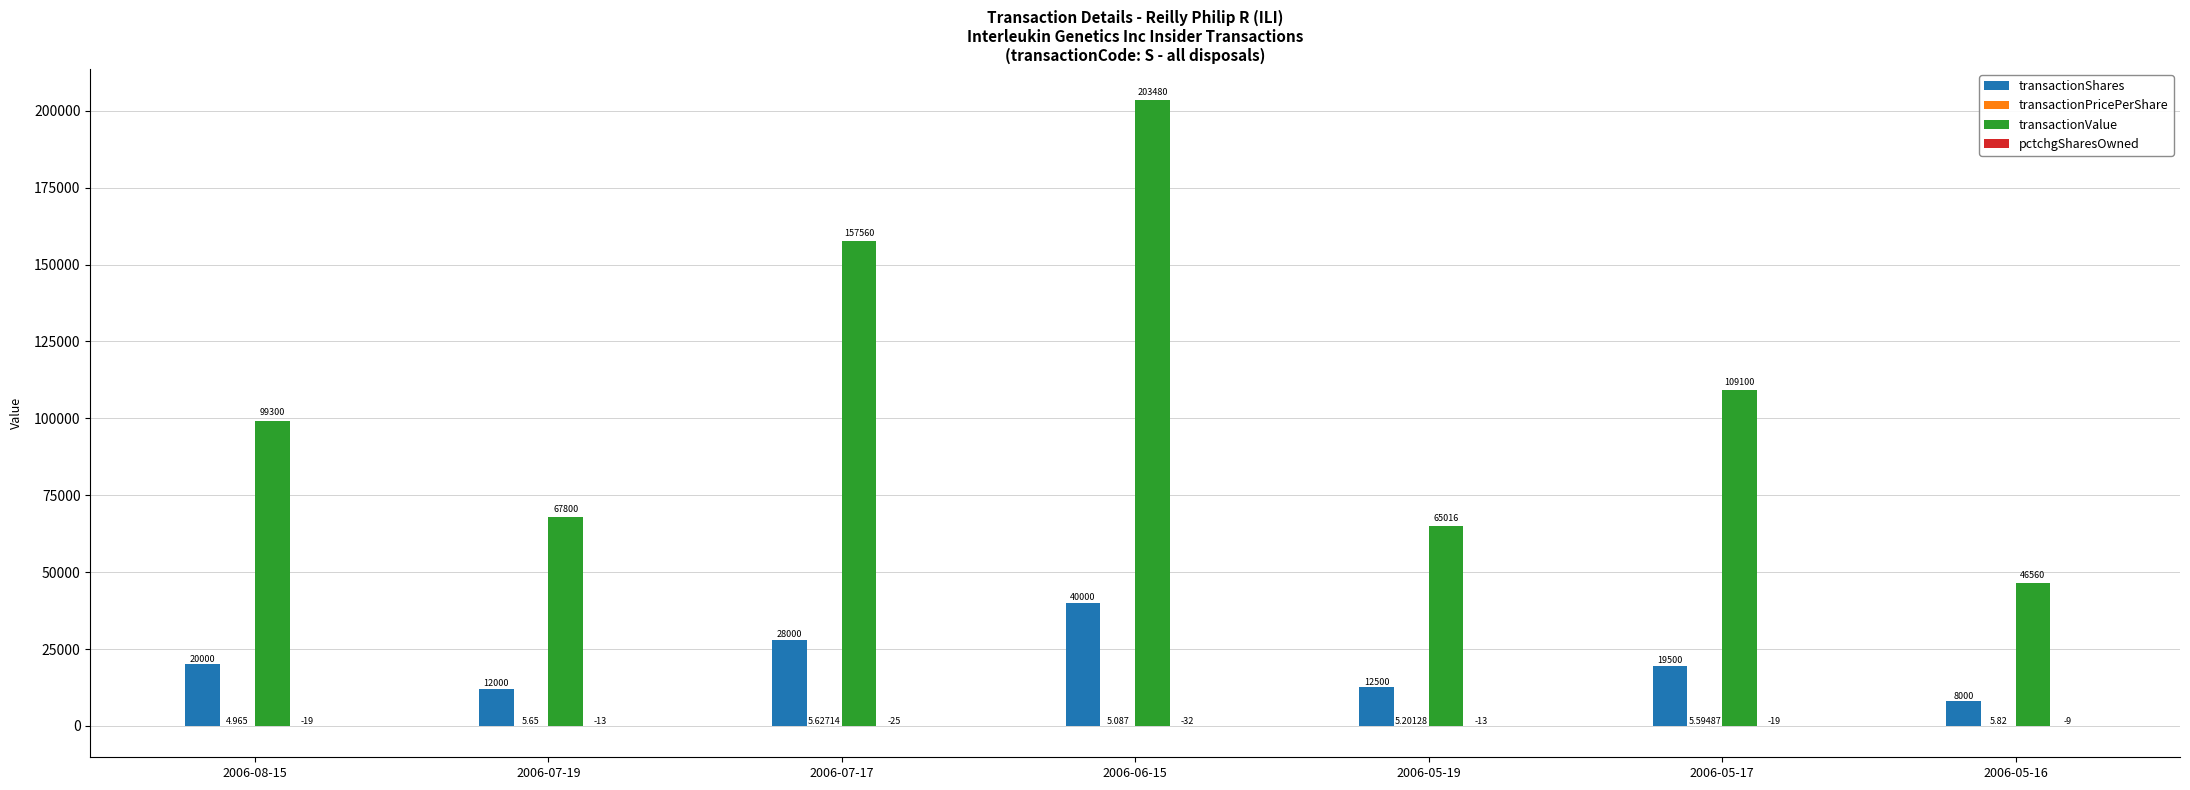

Which series changed the most between 2006-07-19 and 2006-05-19?

transactionValue